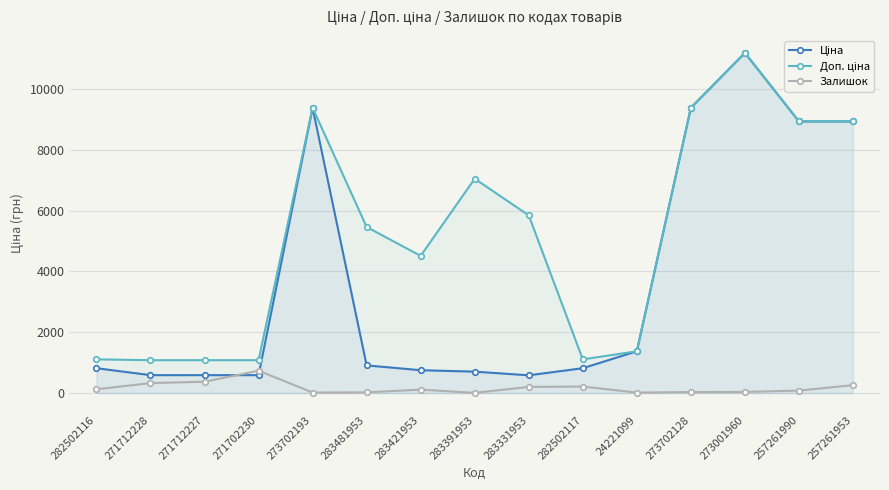

Between 283391953 and 273702128, which is larger?

273702128